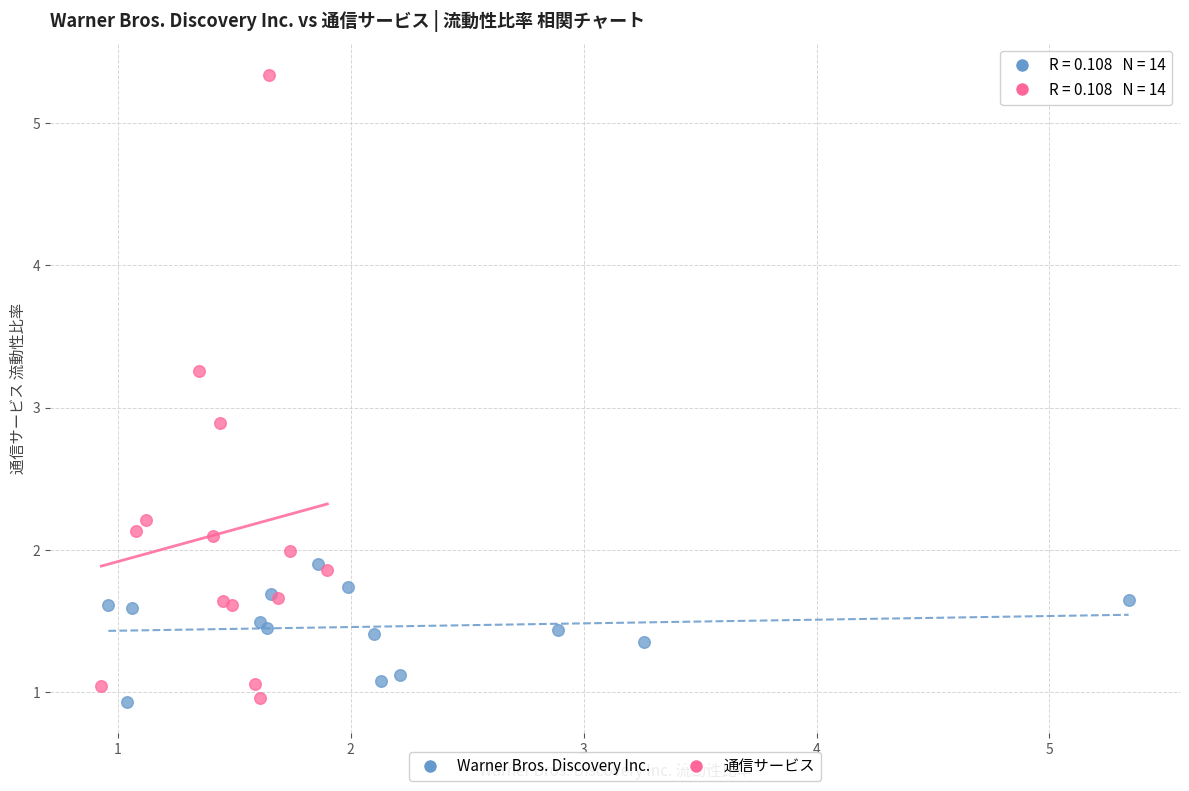

Which series has the largest Y range (max minus min)?

通信サービス